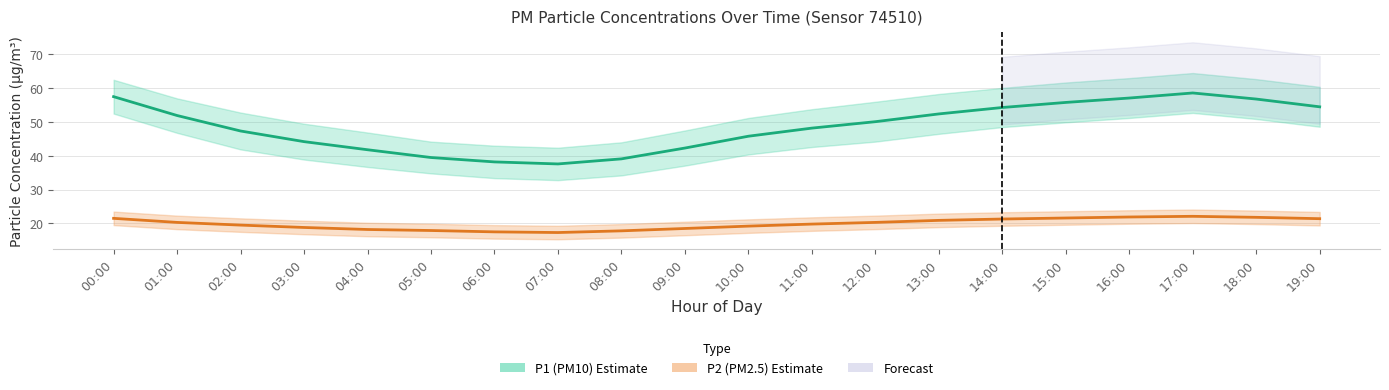

At which category is the sum across all series the highest?

17:00